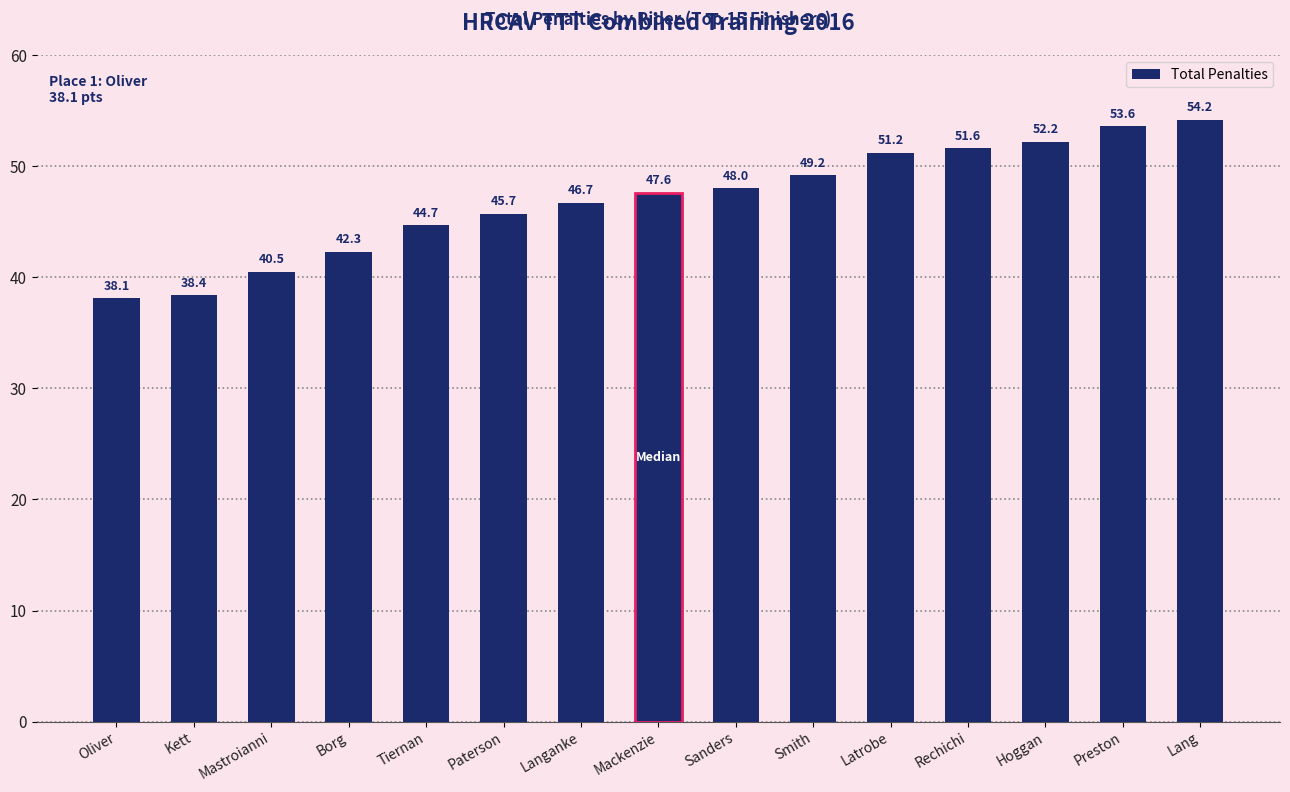

True or false: the data shows 75.3 at Mackenzie.

False